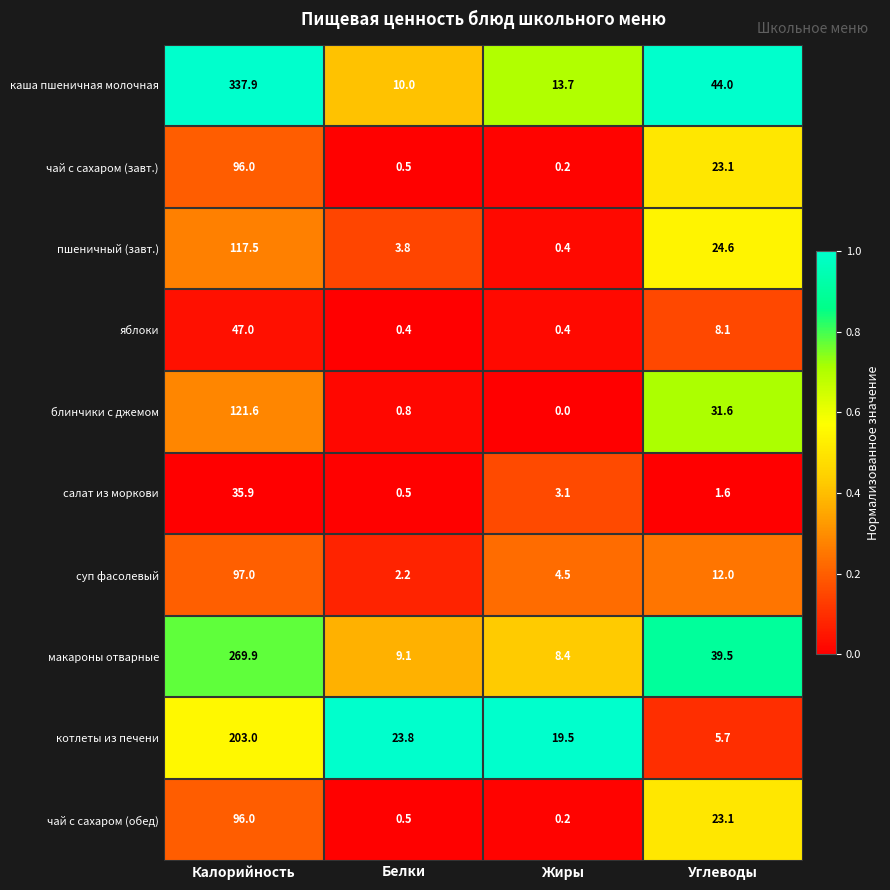

How many categories are shown in the chart?

4